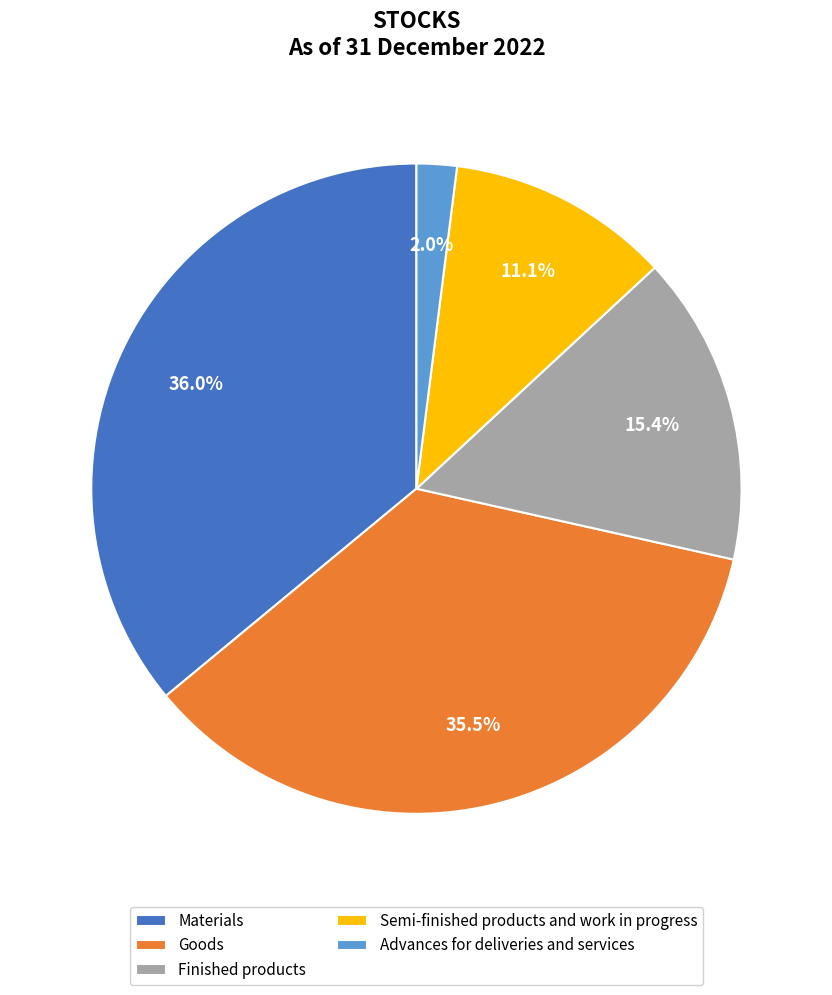

What is the smallest slice in the pie chart?

Advances for deliveries and services